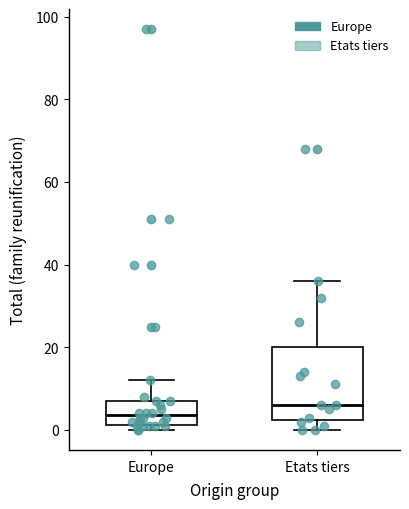

Where is the lower edge of the box for Europe on the y-axis? The values are not printed on the chart, so give them approximately, as read against the axis.

2